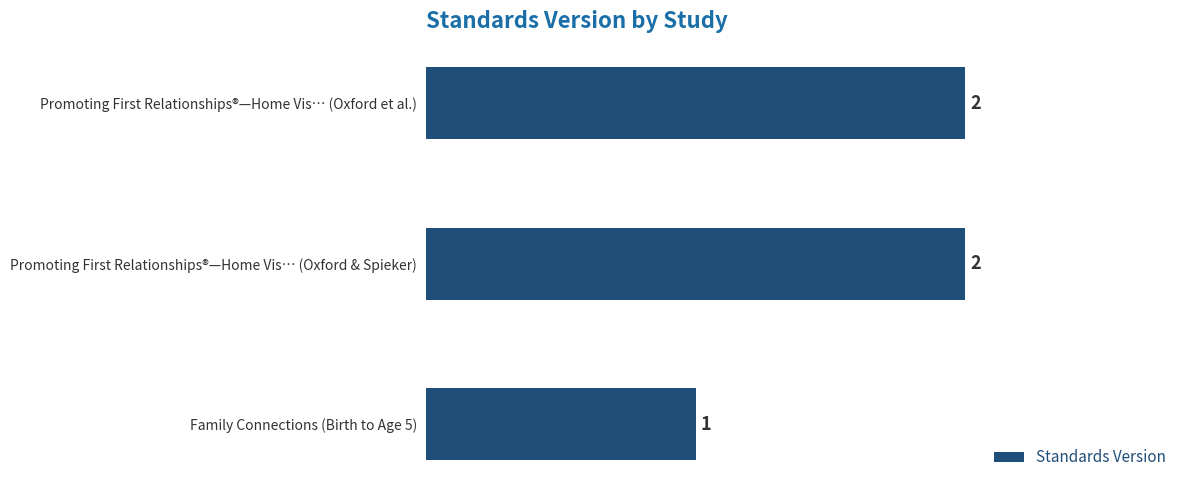

Reading top to bottom, extract all data points from this chart.

Promoting First Relationships®—Home Vis… (Oxford et al.)=2	Promoting First Relationships®—Home Vis… (Oxford & Spieker)=2	Family Connections (Birth to Age 5)=1